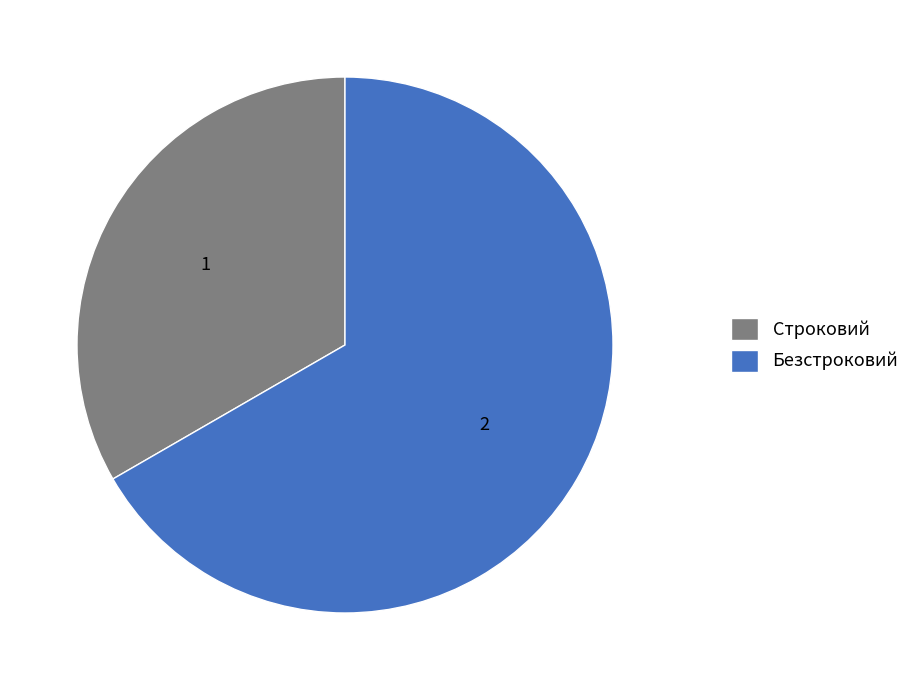

Do Строковий and Безстроковий together represent more than half of the pie?

Yes